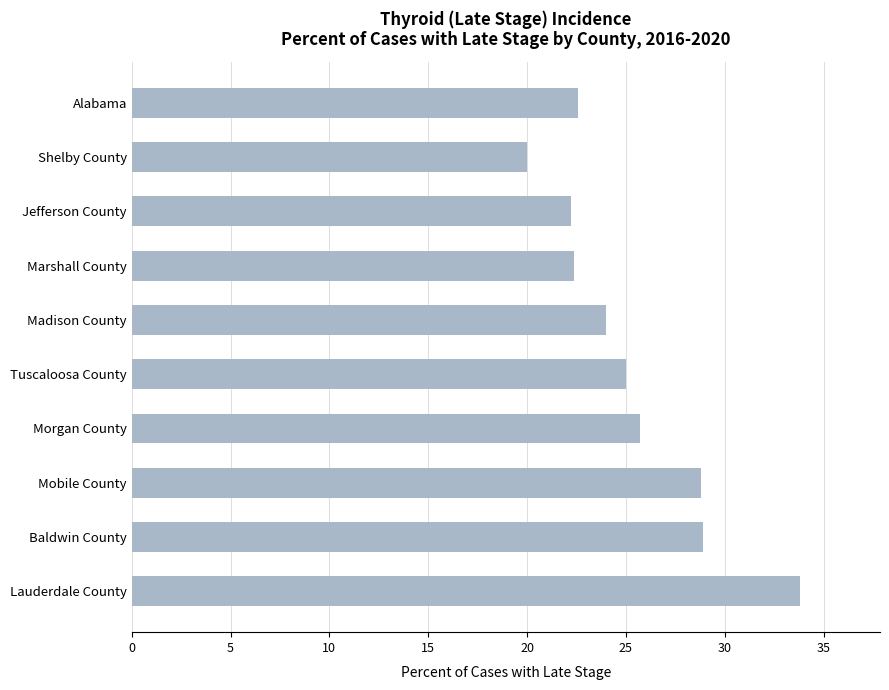

What is the difference between the second highest and minimum values?

8.9